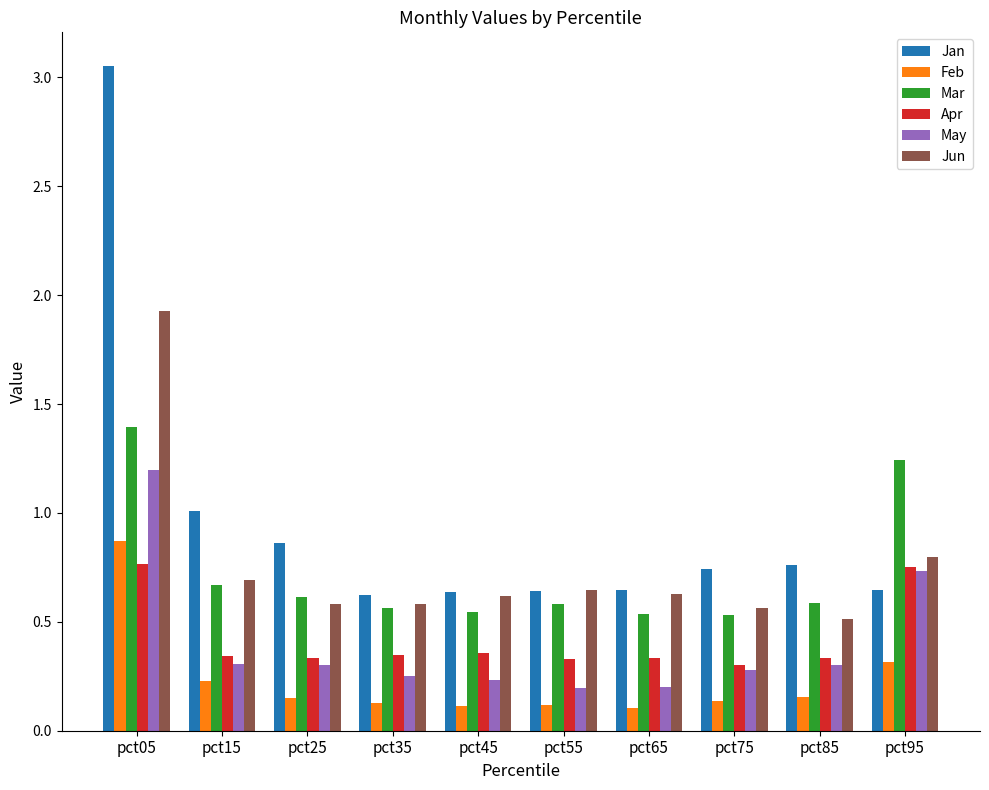

How many bars are there in total?

60